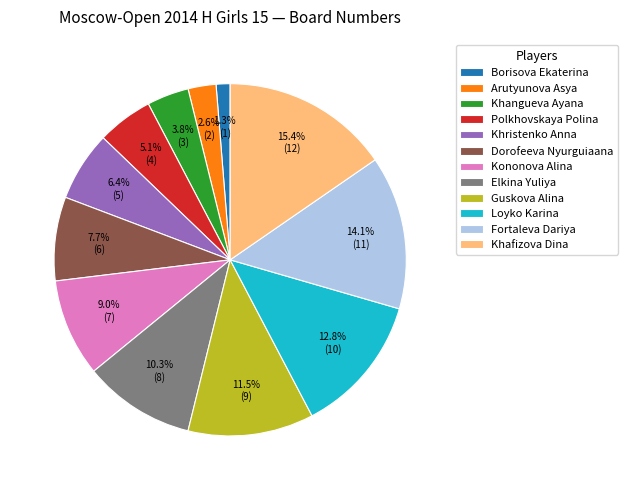

Which has a higher value, Arutyunova Asya or Khangueva Ayana?

Khangueva Ayana